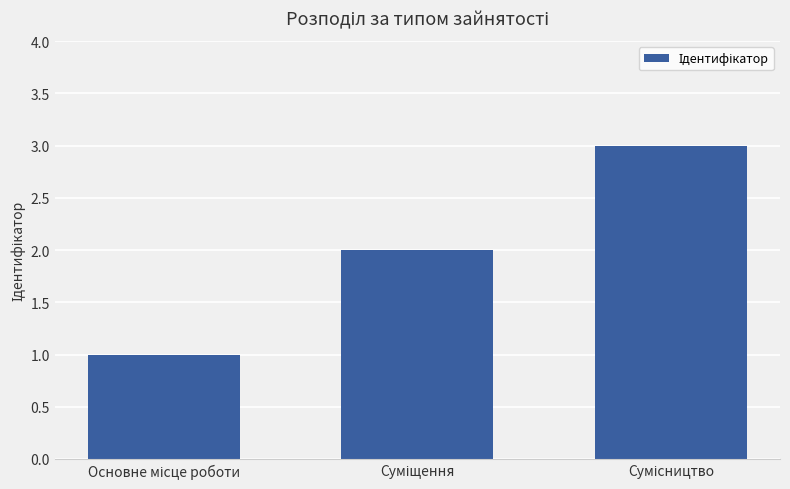

What is the sum of all values?

6